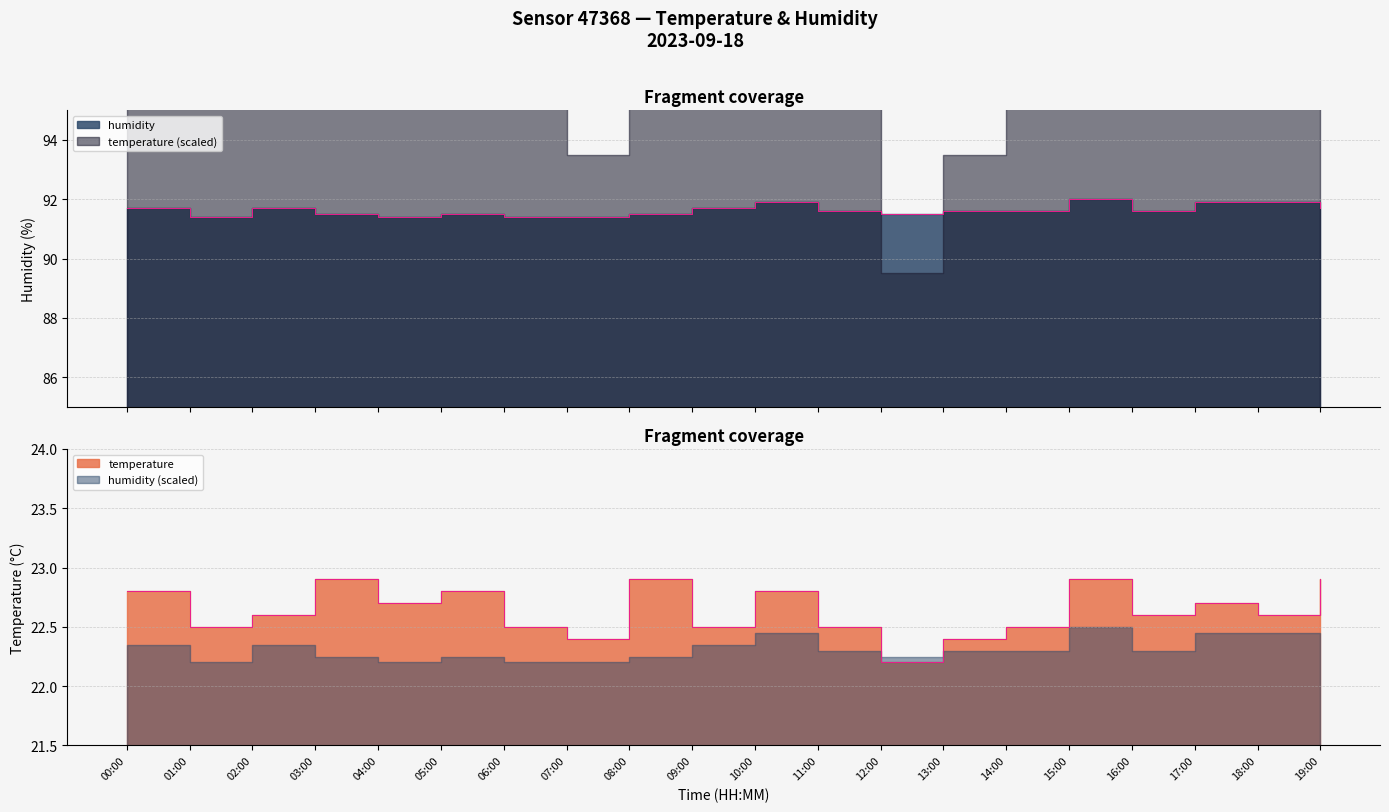

True or false: temperature and humidity intersect in this chart.

False